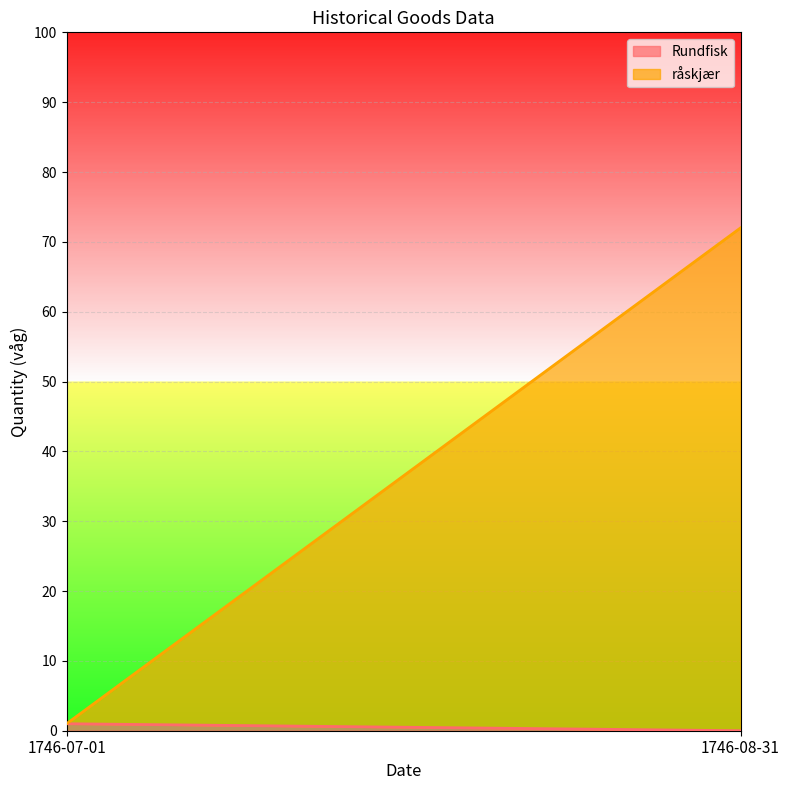

The Rundfisk series shows 1 at 1746-07-01. True or false?

True